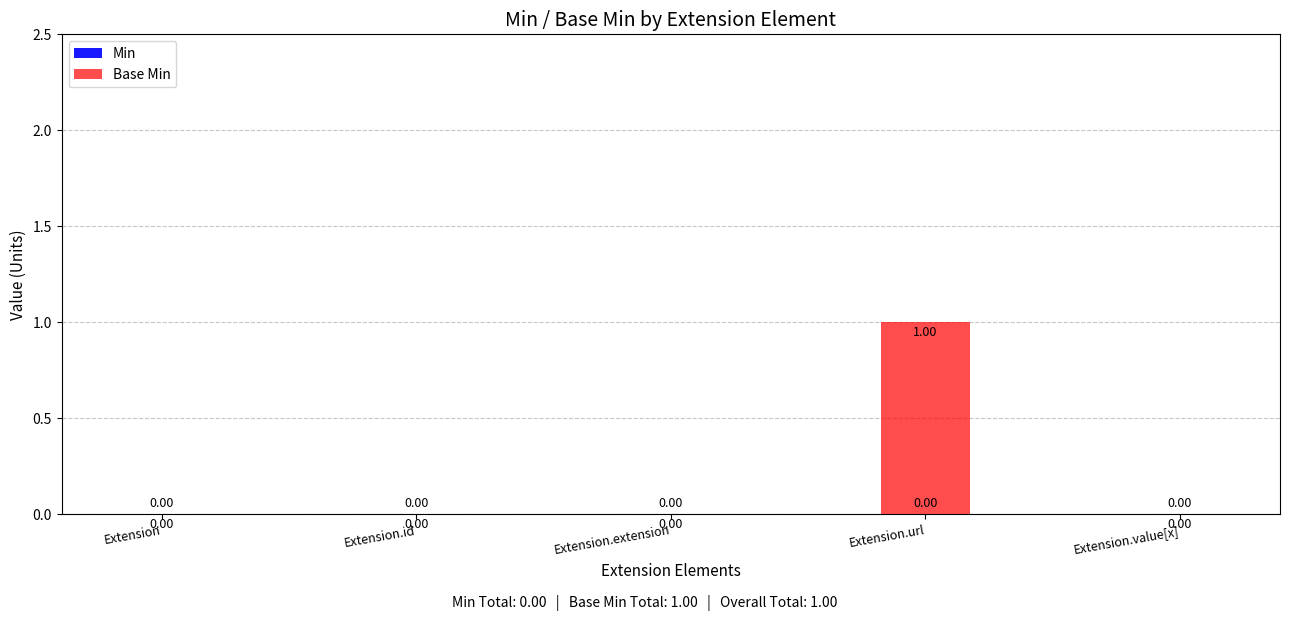

Between Extension.id and Extension.url, which is larger?

Extension.url